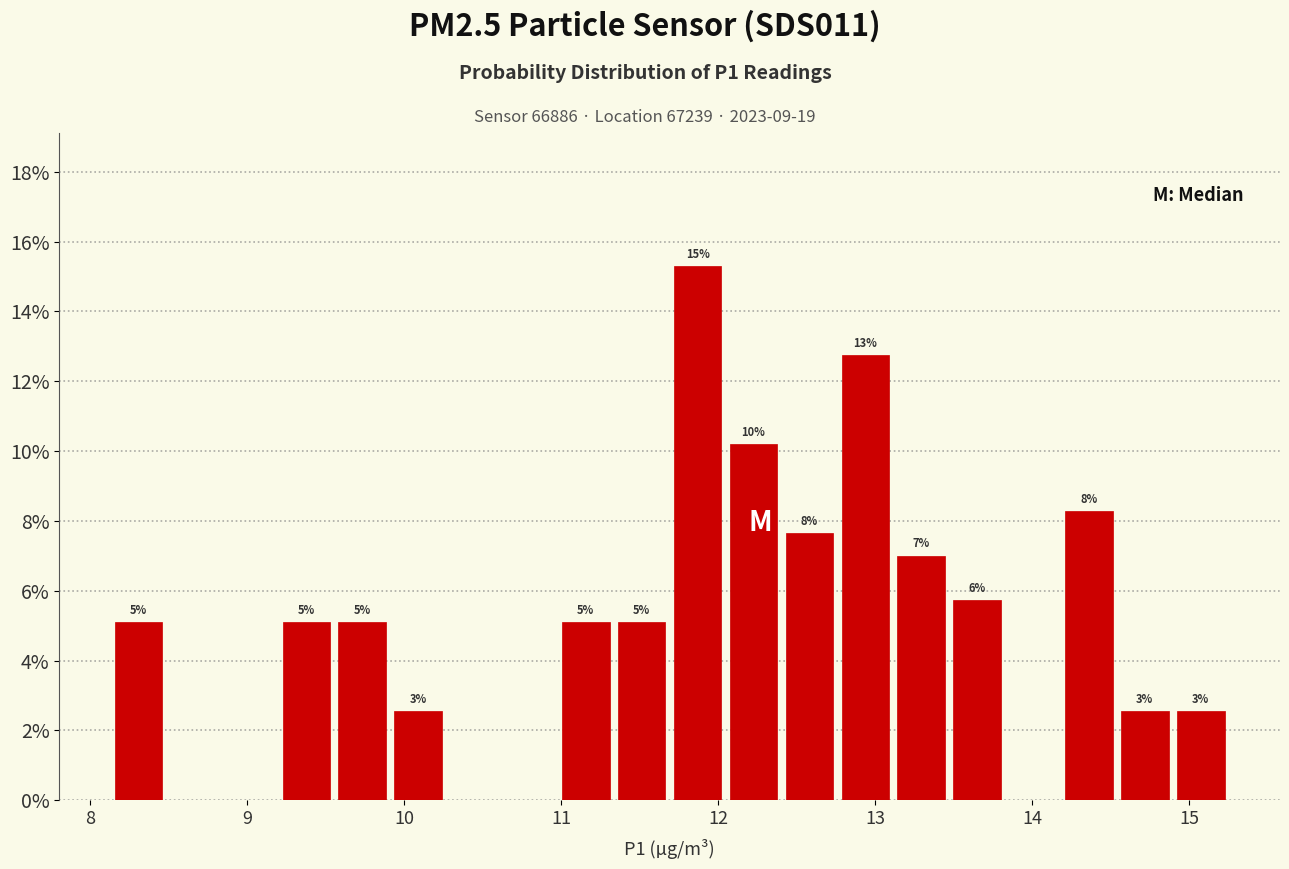

Around what value on the x-axis is the tallest bar? Give the approximate position of its centre, as read against the axis.

11.9